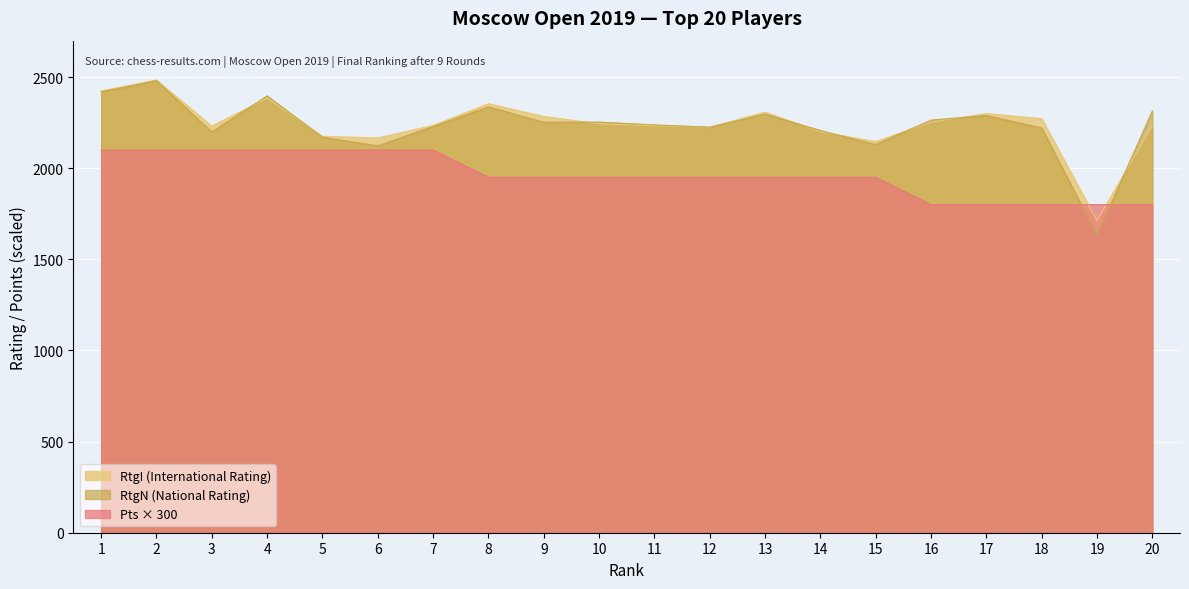

Reading left to right, what are all the values shown in this chart?

RtgI: 2424	2484	2231	2385	2175	2166	2235	2354	2284	2244	2233	2225	2308	2200	2146	2253	2300	2272	1712	2235
RtgN: 2419	2480	2199	2397	2170	2123	2229	2337	2252	2253	2238	2225	2297	2207	2130	2264	2289	2221	1632	2314
Pts: 2100	2100	2100	2100	2100	2100	2100	1950	1950	1950	1950	1950	1950	1950	1950	1800	1800	1800	1800	1800